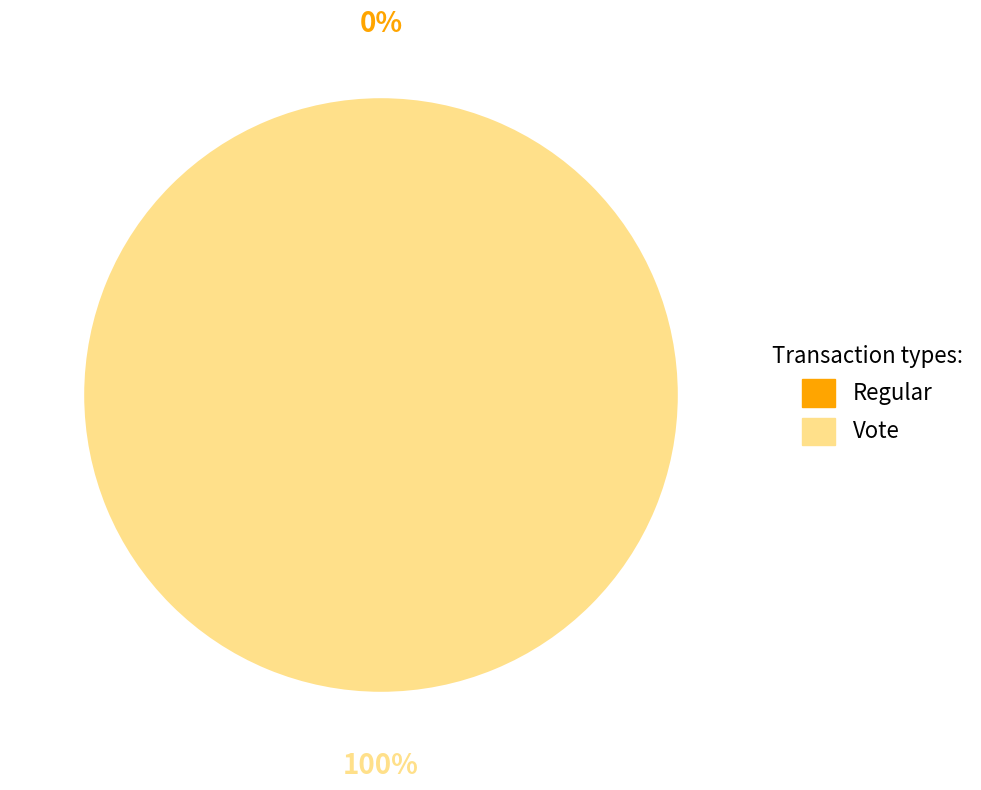

What percentage do Regular and Vote together represent?

100.0%